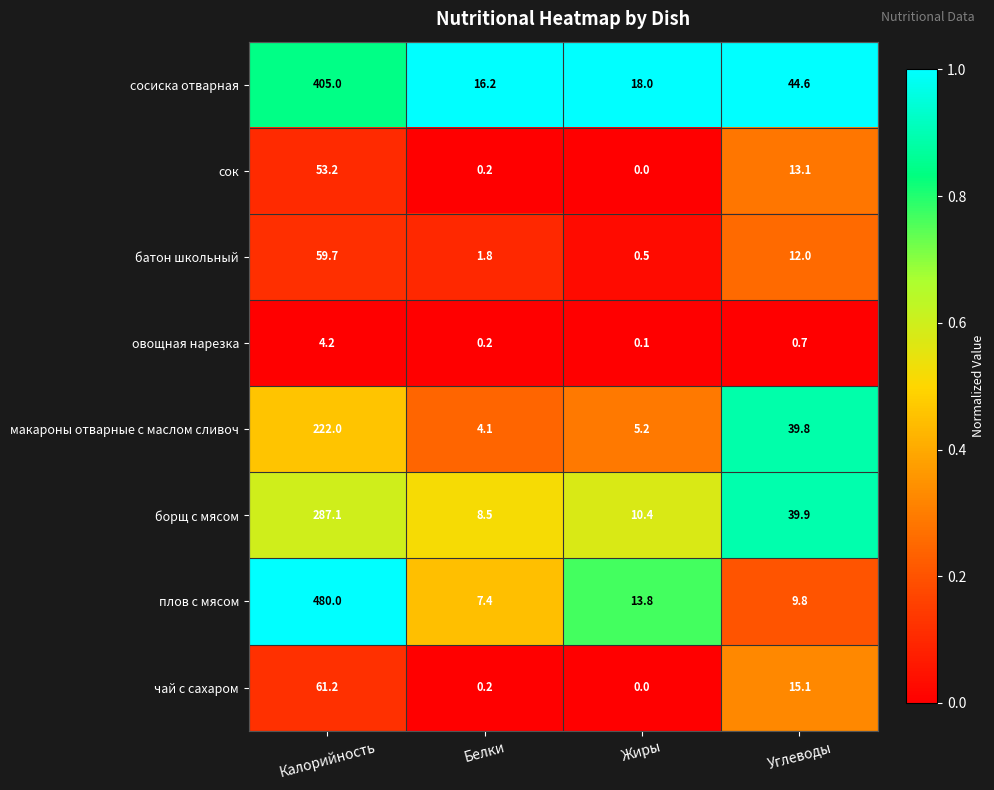

What value does the плов с мясом series have at Белки?

7.4